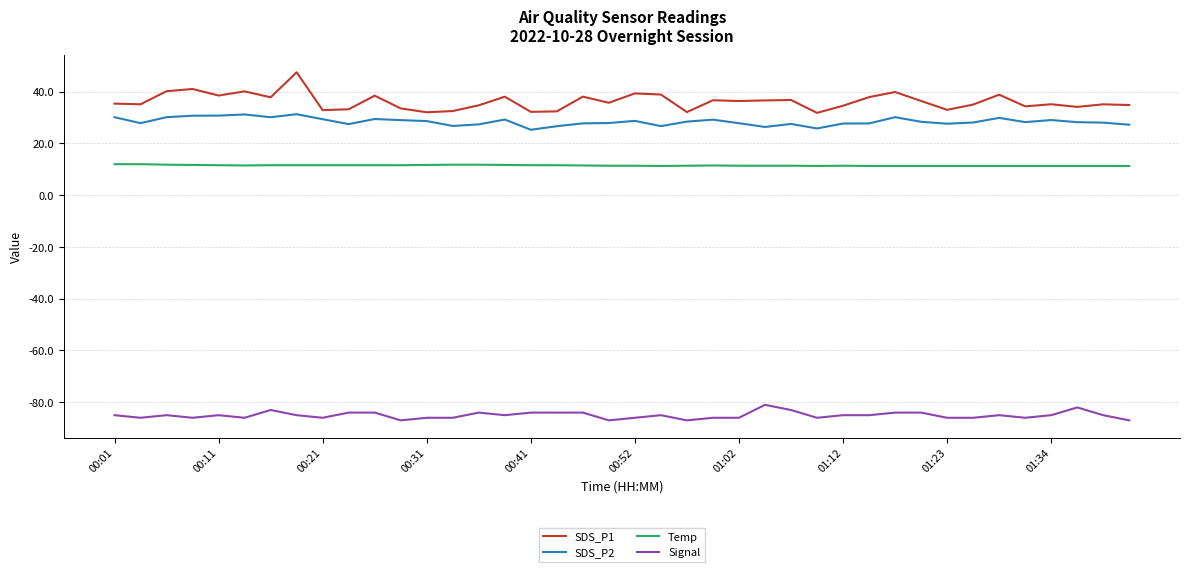

Which series has the largest total across all categories?

SDS_P1